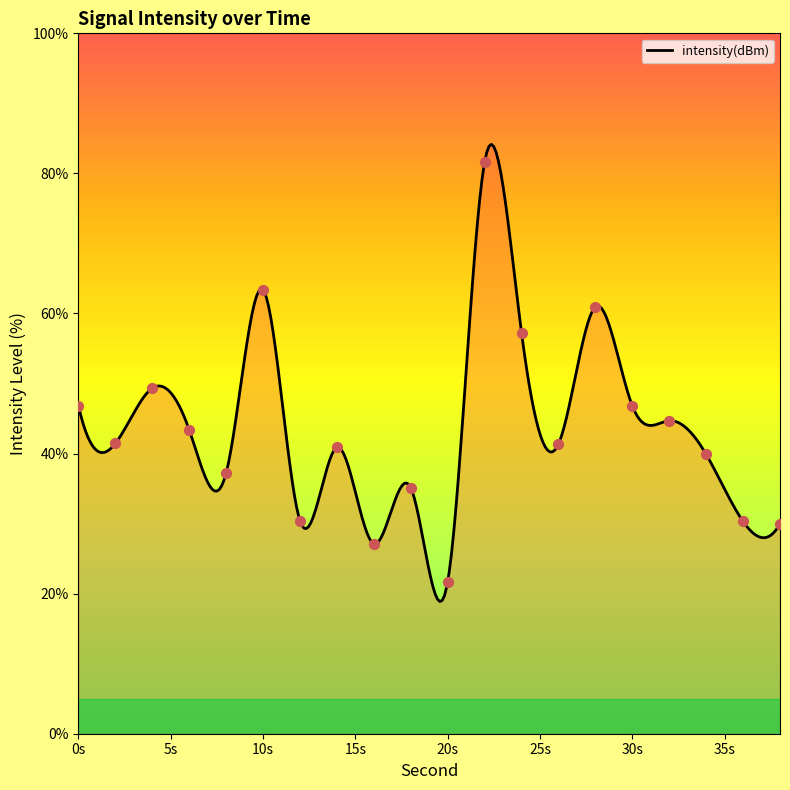

Between 38 and 14, which is larger?

14